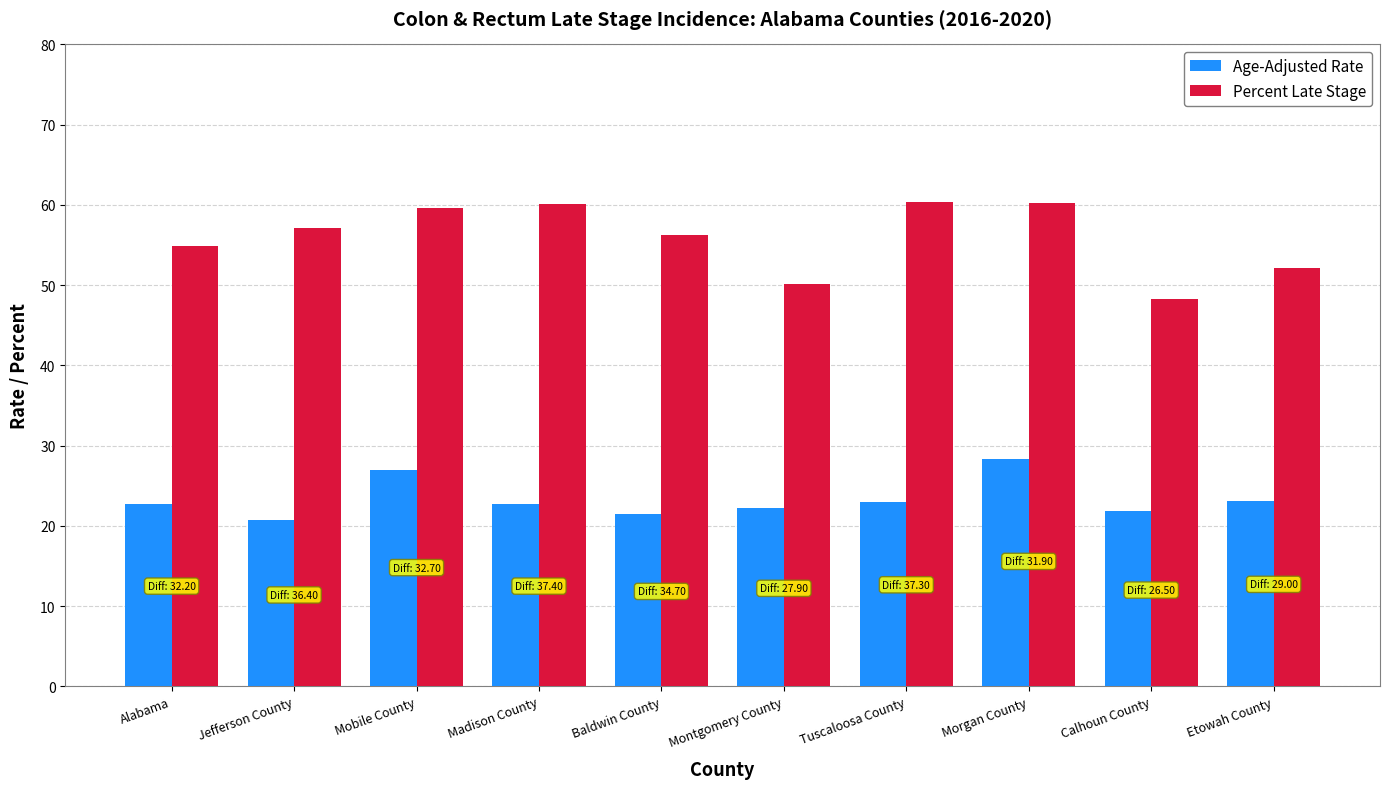

What is the label of the 5th bar from the right?

Montgomery County